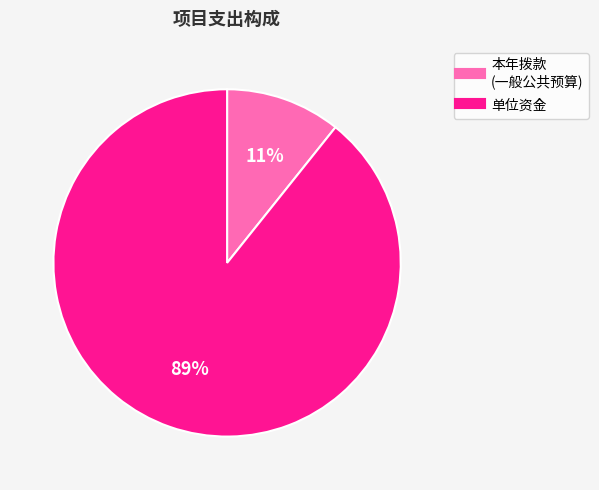

To the nearest percent, what is the average slice percentage?

50%